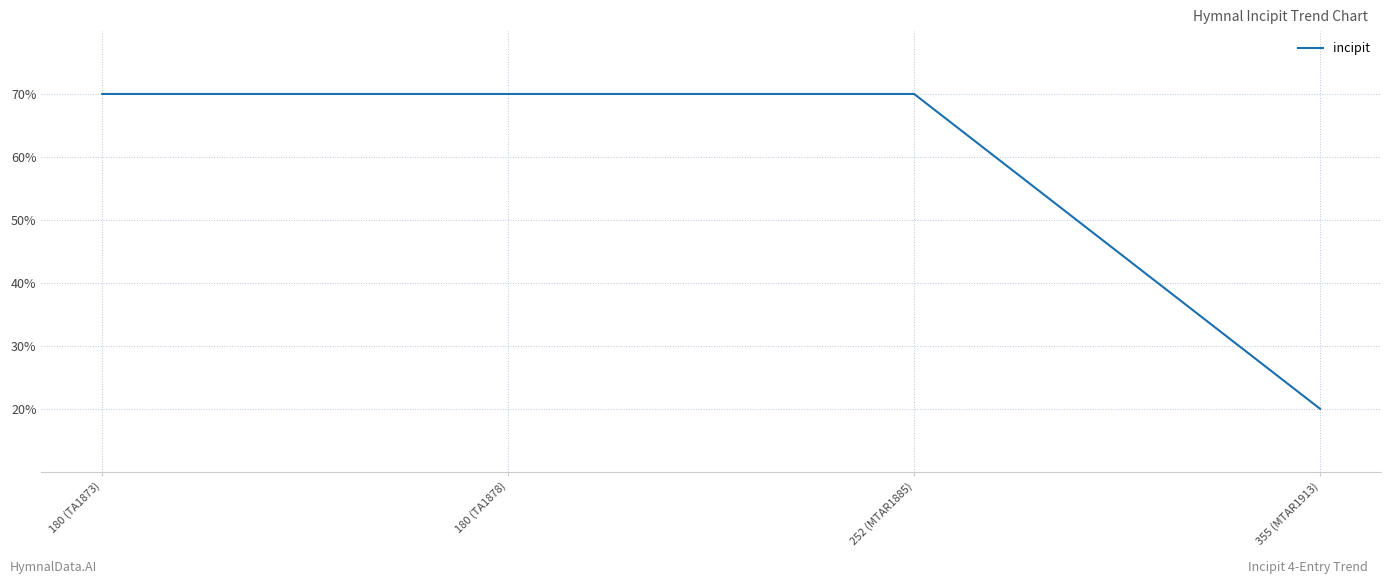

What position from the left is 355 (MTAR1913)?

4